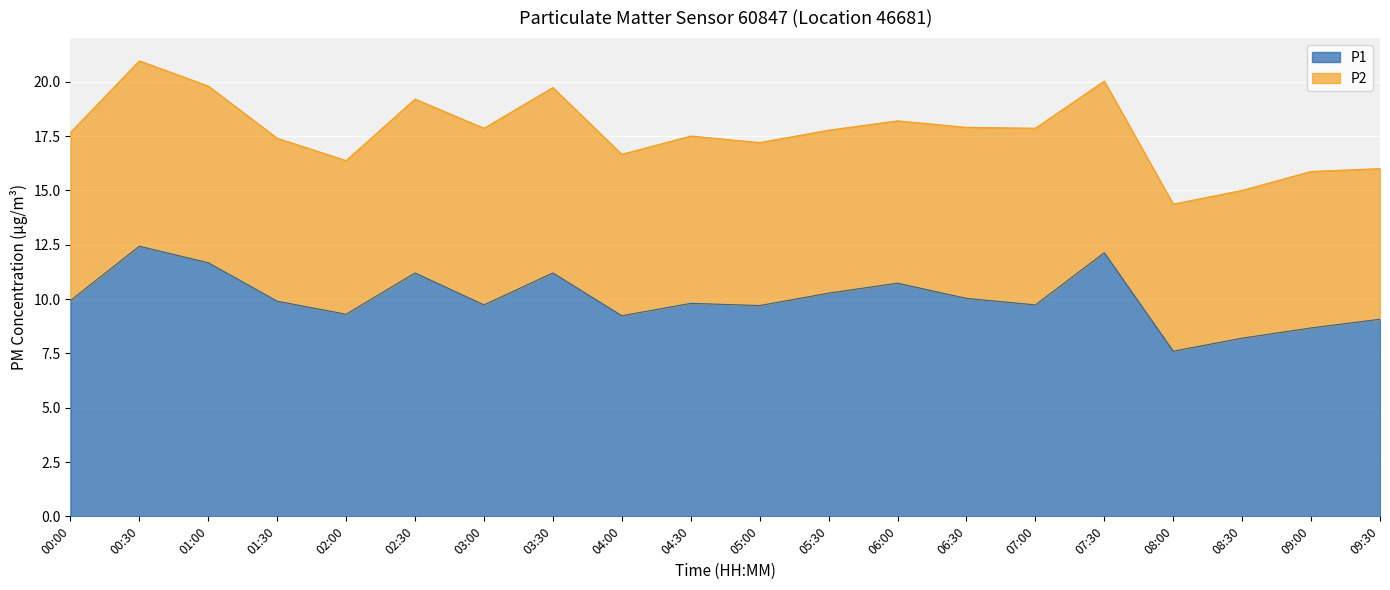

Reading left to right, what are all the values shown in this chart?

9.9	12.4	11.7	9.9	9.3	11.2	9.7	11.2	9.2	9.8	9.7	10.3	10.7	10.0	9.7	12.1	7.6	8.2	8.7	9.1